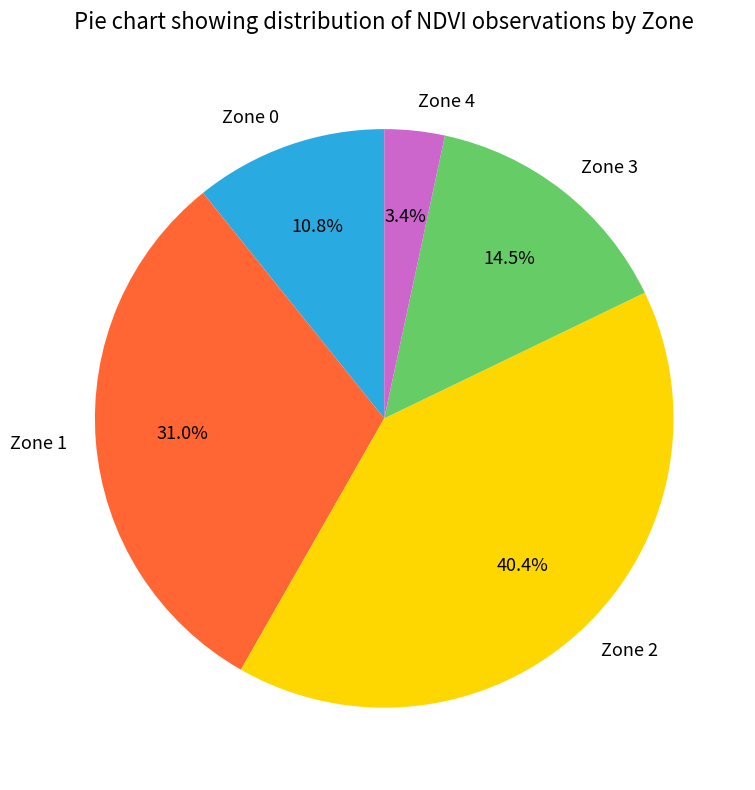

Is Zone 1 the majority of the pie?

No